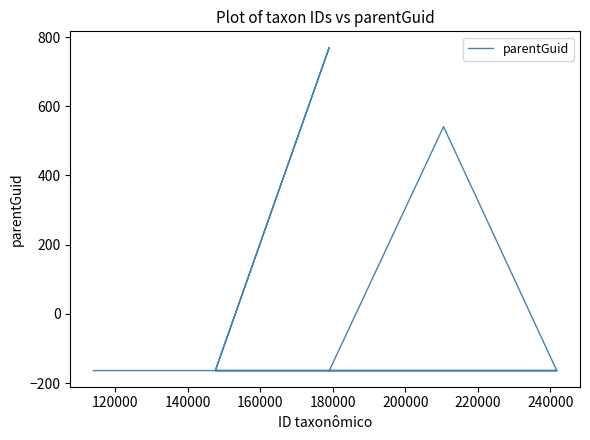

What is the difference between the second highest and second lowest values?

705.0